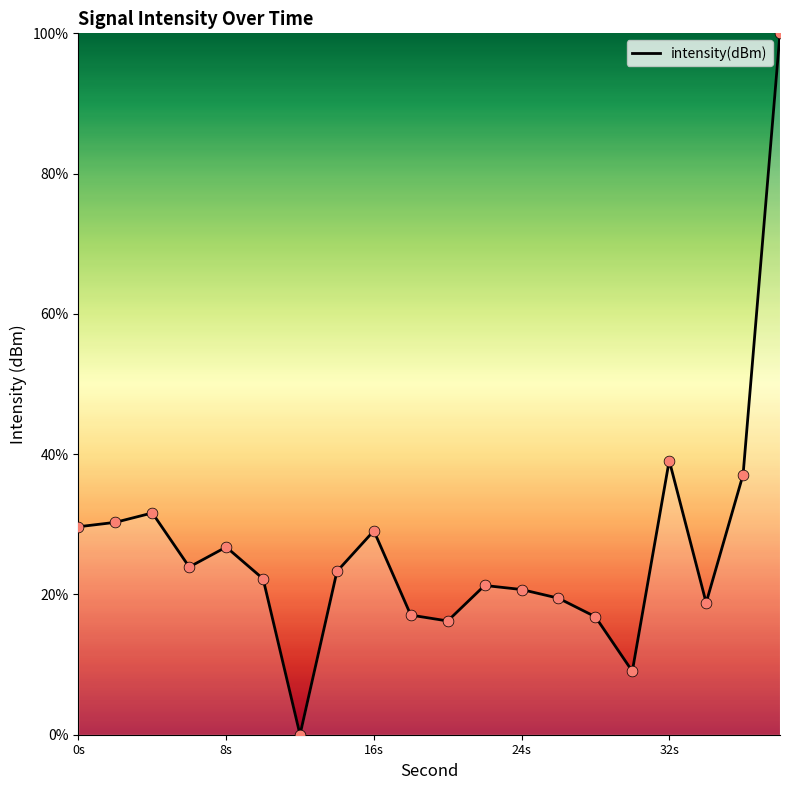

What is the difference between the maximum and minimum values?

100.0